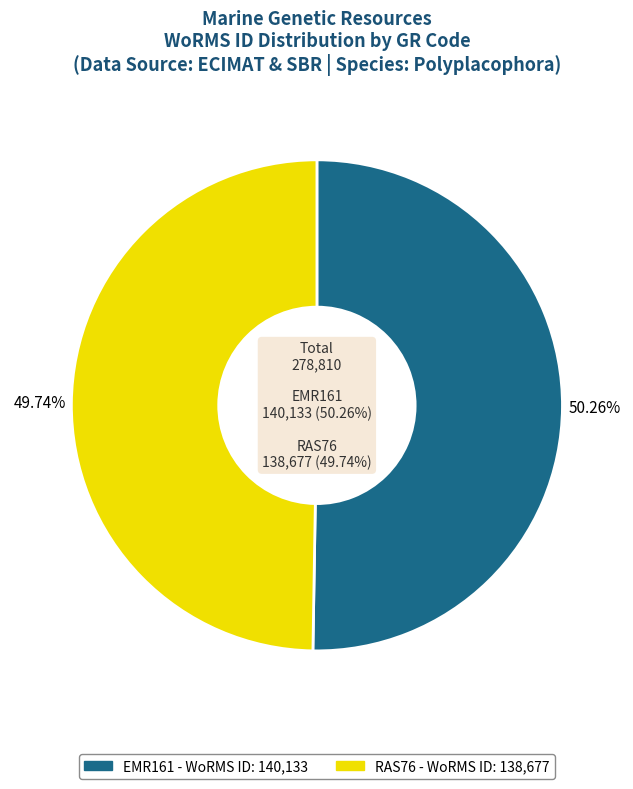

To the nearest percent, what is the difference between the EMR161 and RAS76 slice percentages?

1%